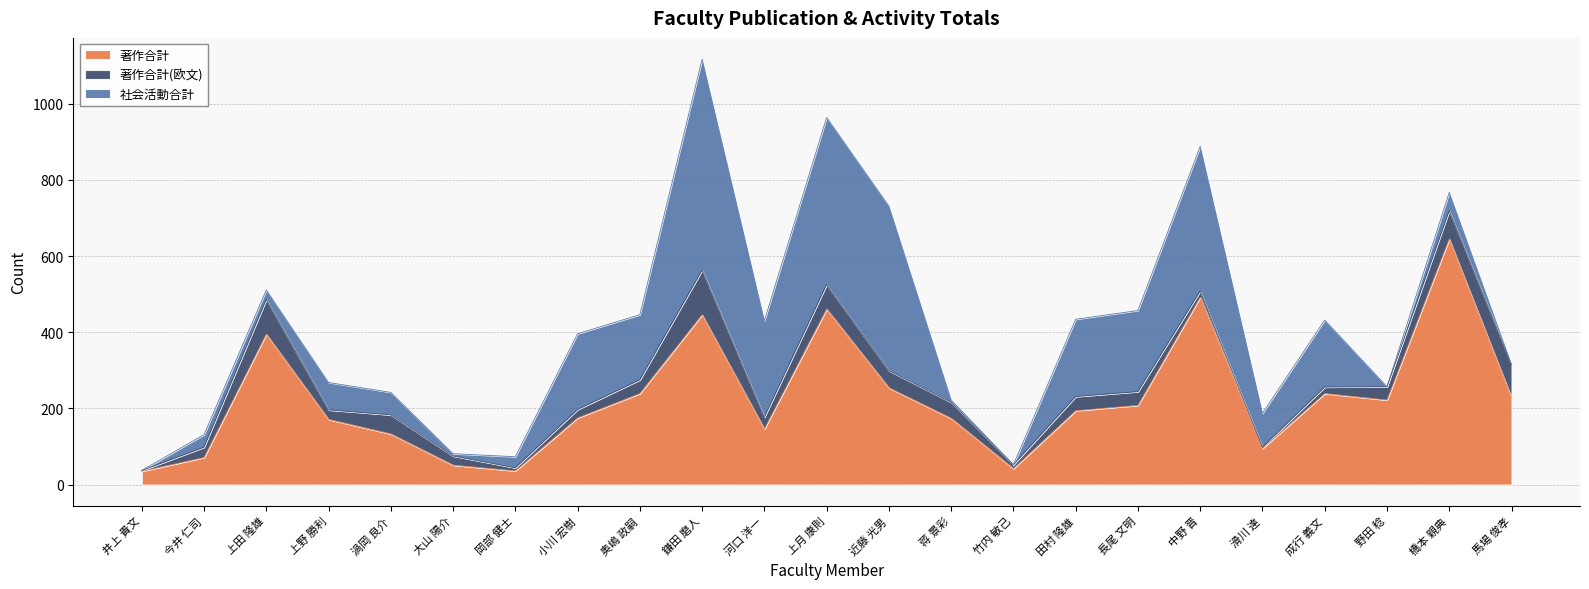

What is the difference between the maximum and second lowest values in the 著作合計 series?

609